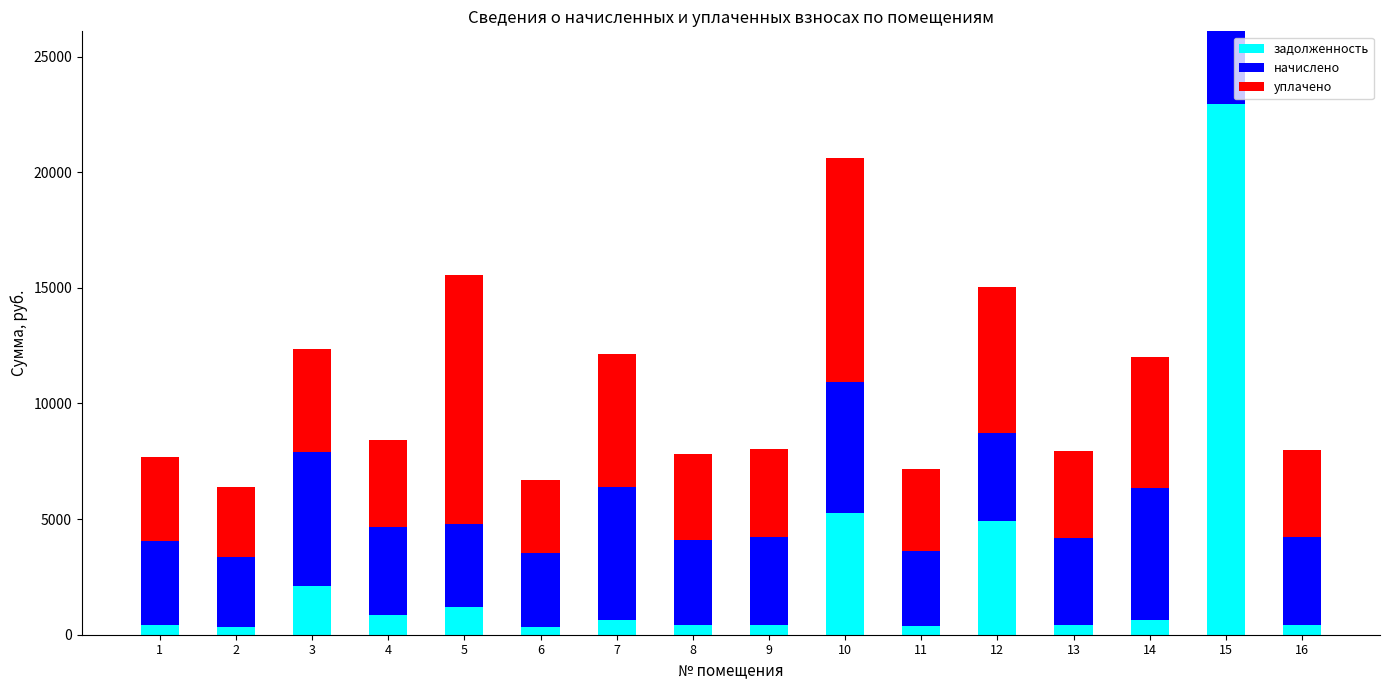

At which category is the sum across all series the highest?

15